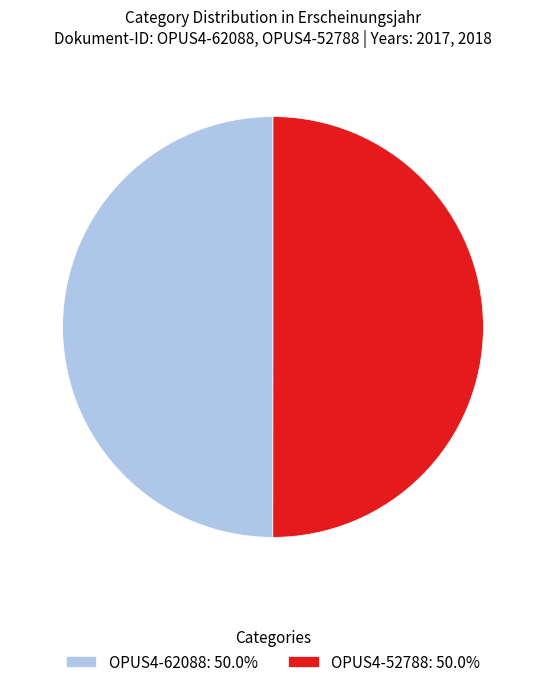

Combined, do OPUS4-62088: 50.0% and OPUS4-52788: 50.0% account for over 50%?

Yes